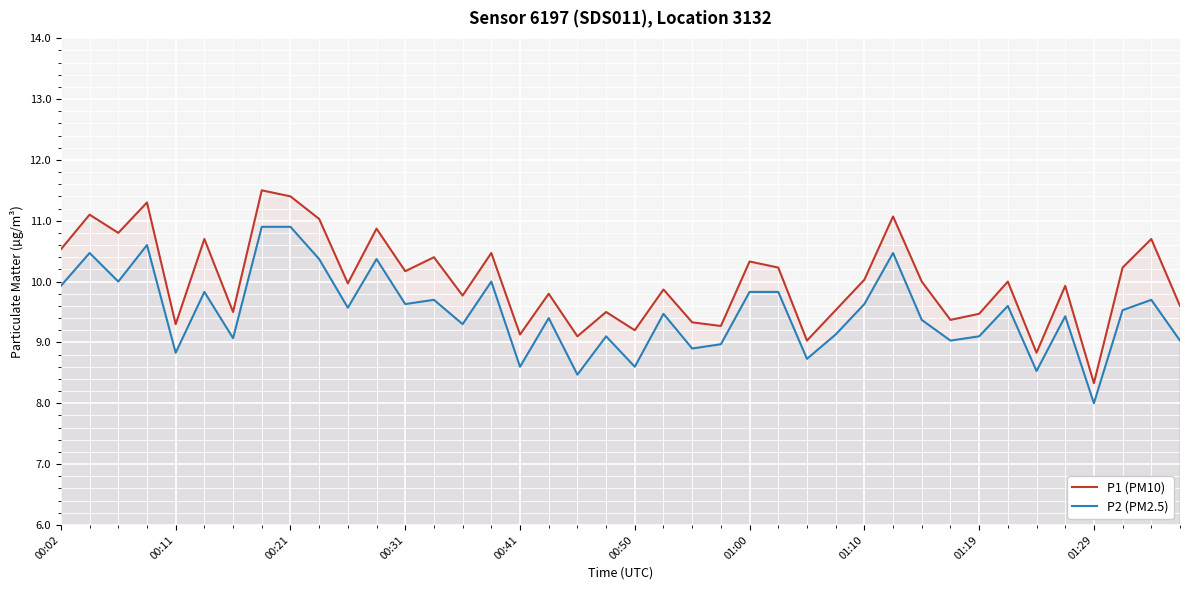

True or false: P1 (PM10) and P2 (PM2.5) cross at least once.

False